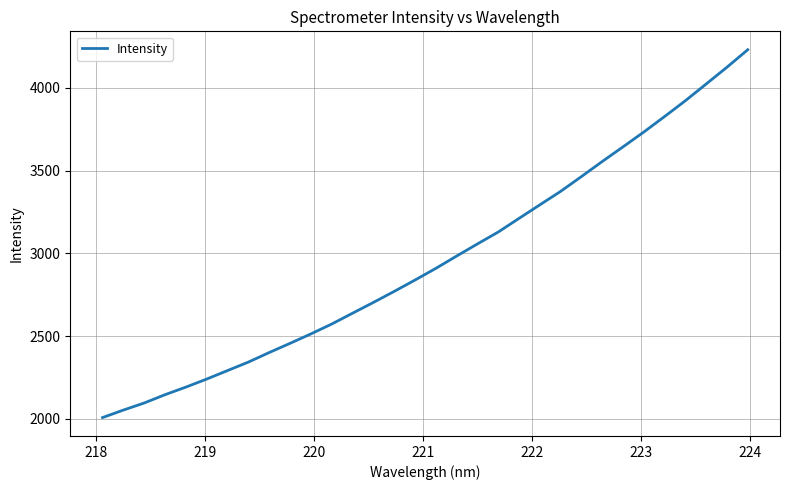

How many values exceed 2909?

16